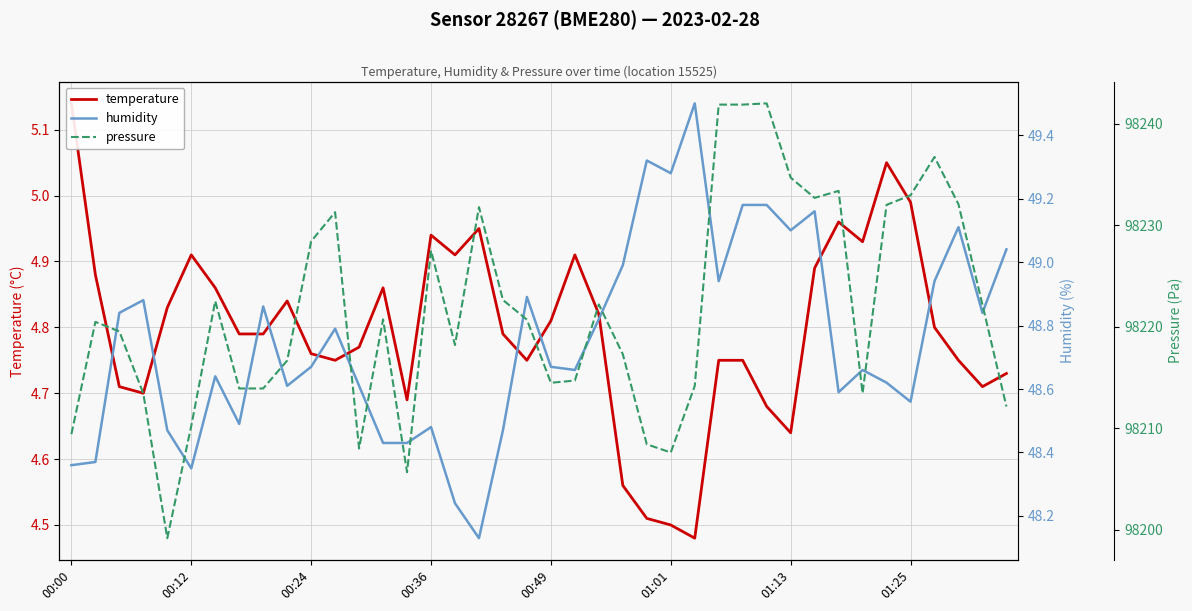

What is the spread (max minus min) of values at 36?

98231.9